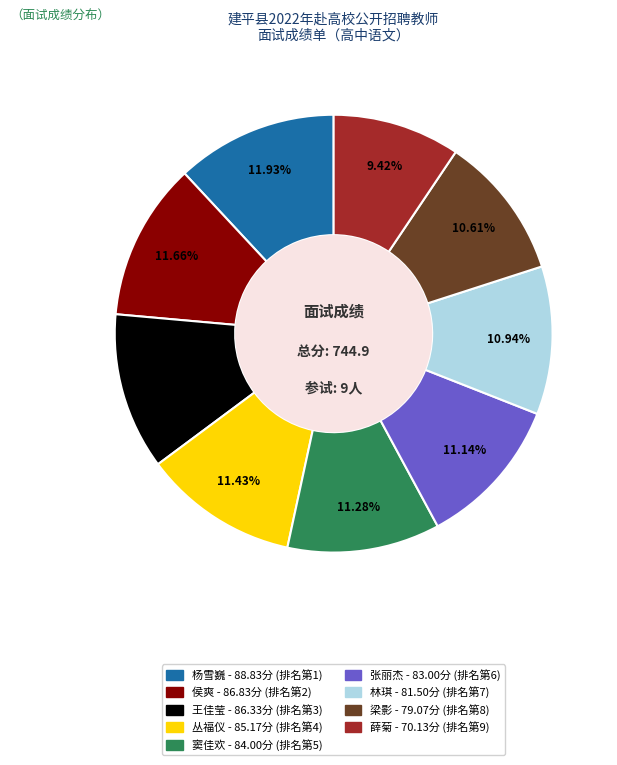

What is the smallest slice in the pie chart?

薛菊